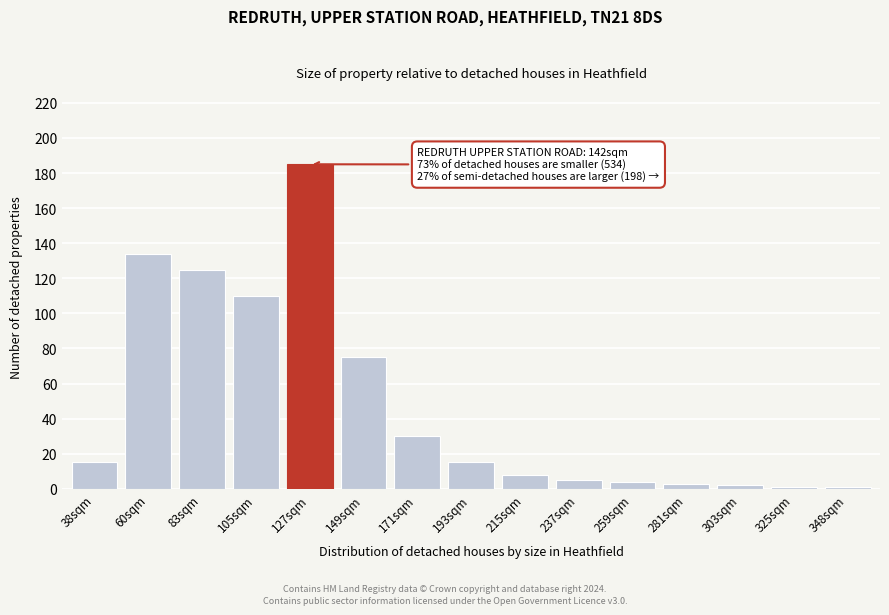

Reading left to right, list all the values displayed in this chart.

38sqm=15	60sqm=134	83sqm=125	105sqm=110	127sqm=185	149sqm=75	171sqm=30	193sqm=15	215sqm=8	237sqm=5	259sqm=4	281sqm=3	303sqm=2	325sqm=1	348sqm=1